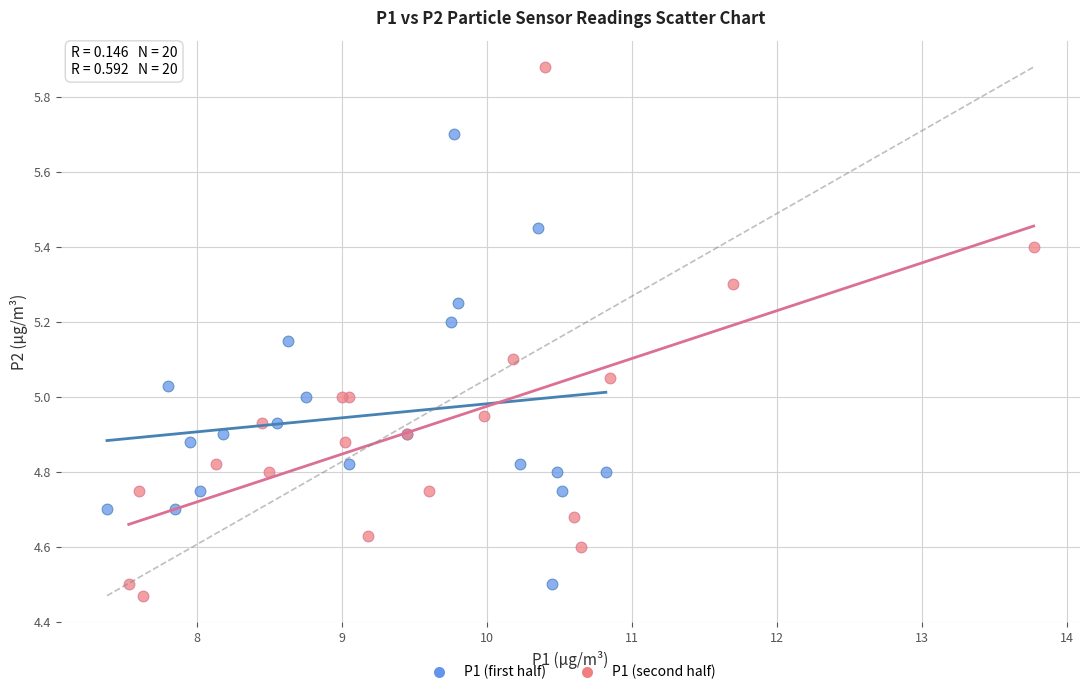

Which series has the widest spread of Y values?

P1 (second half)